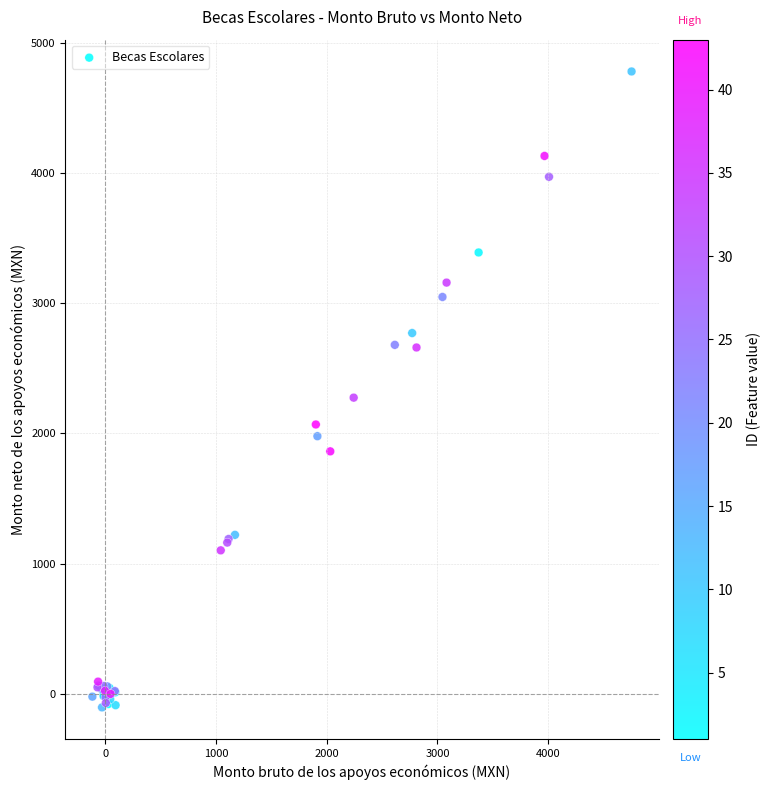

What Y value in the scatter plot is closest to 2338?

2275.7